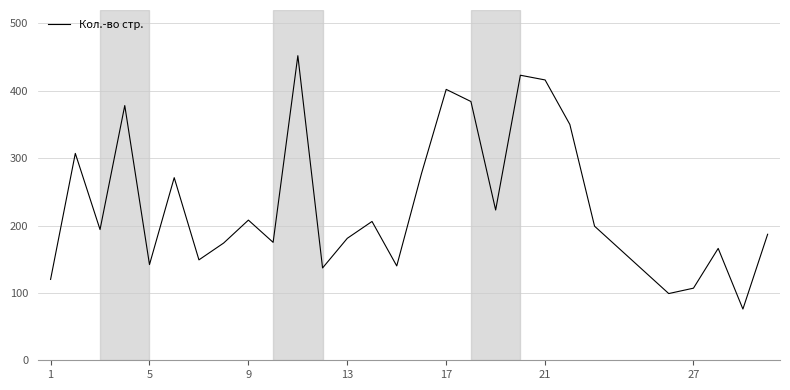

What is the greatest value displayed?

452